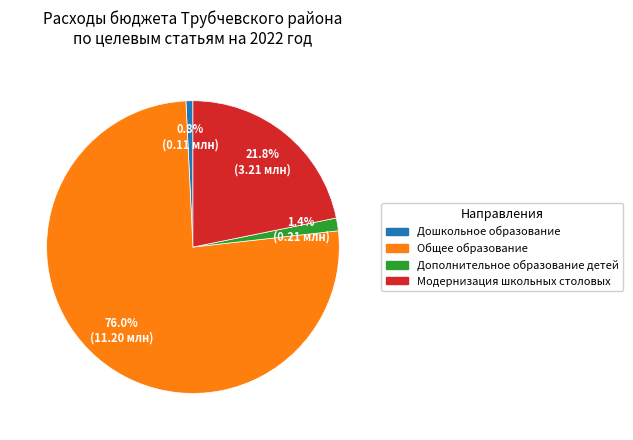

What is the largest slice in the pie chart?

Общее образование